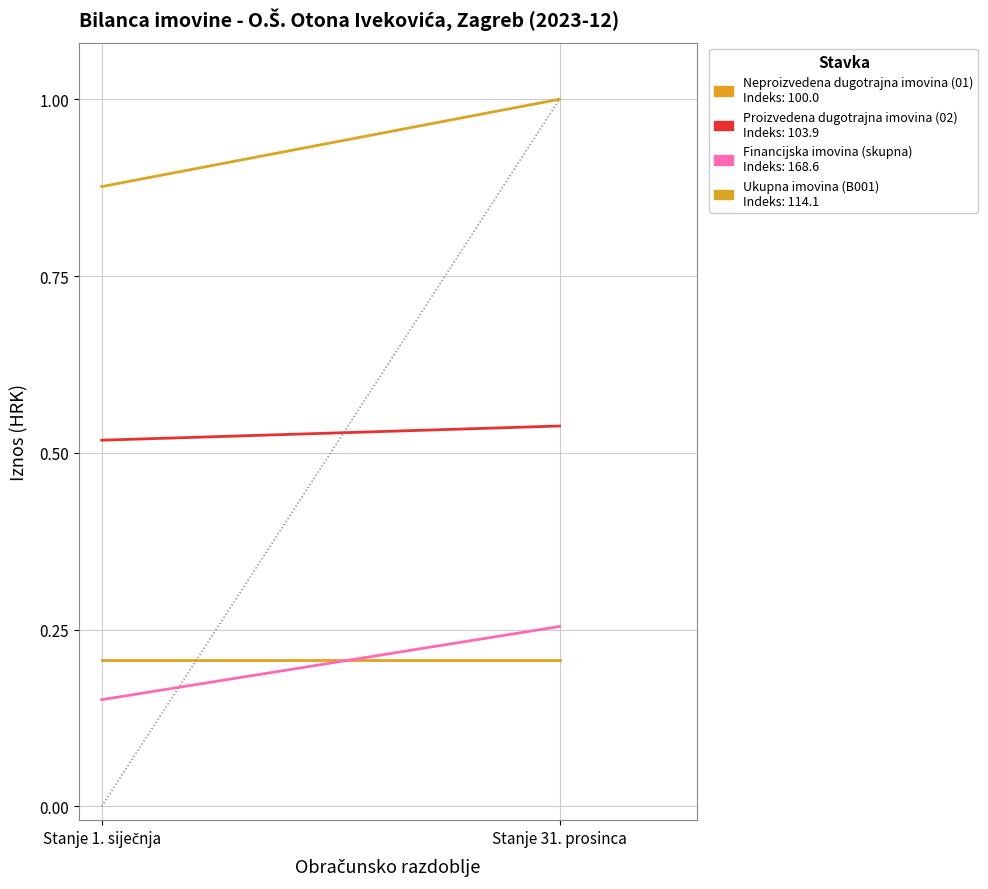

At how many categories does at least one series exceed 0?

2